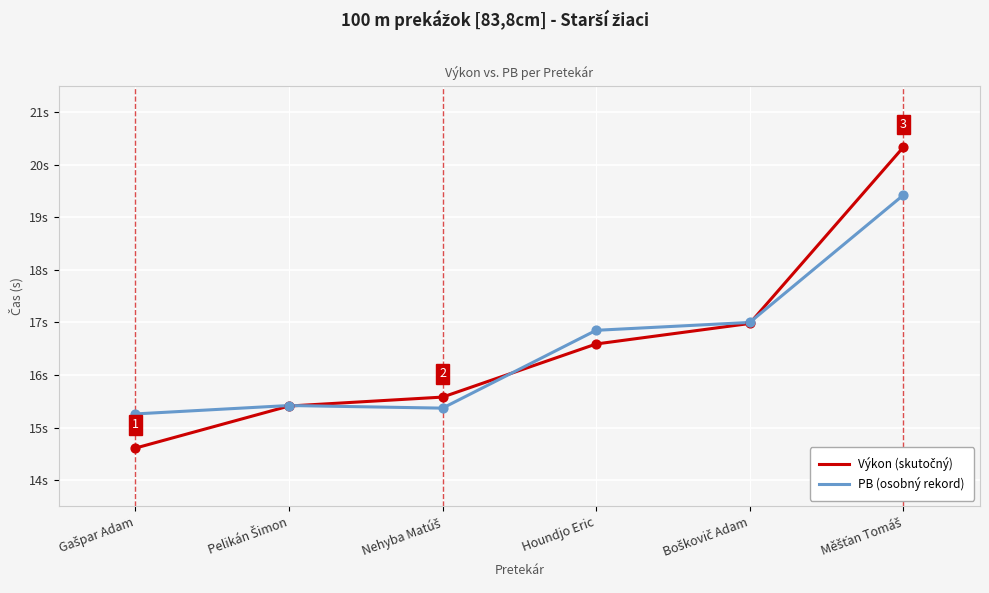

Which series has the largest total across all categories?

Výkon (skutočný)